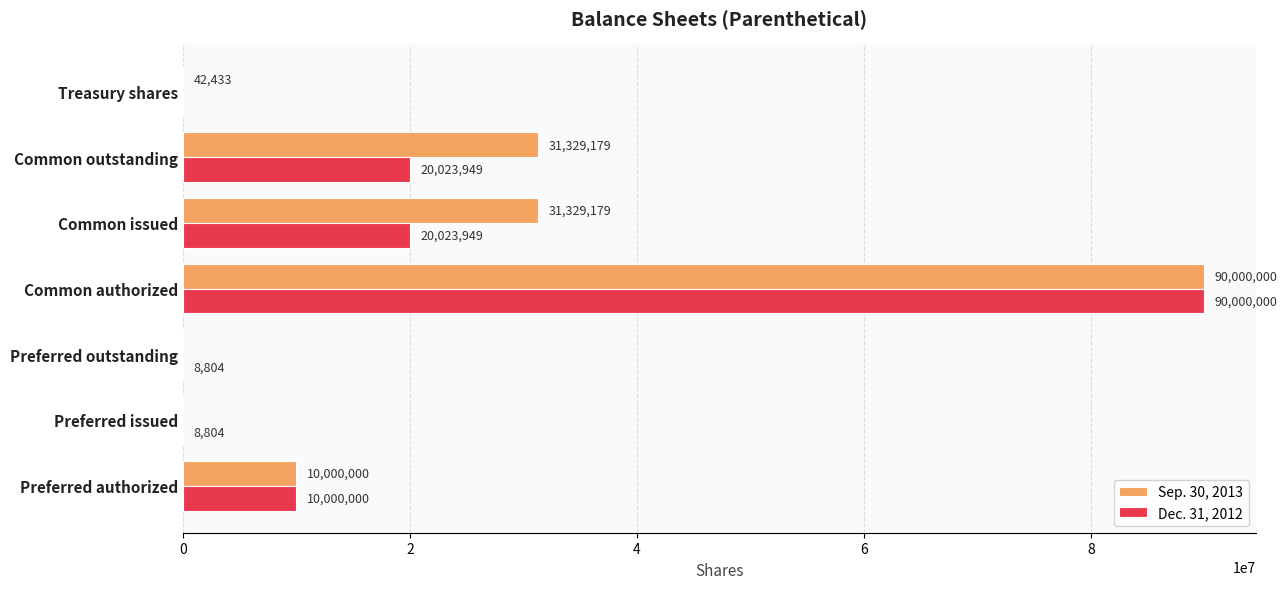

The value of Dec. 31, 2012 at Common issued is 20023949. True or false?

True